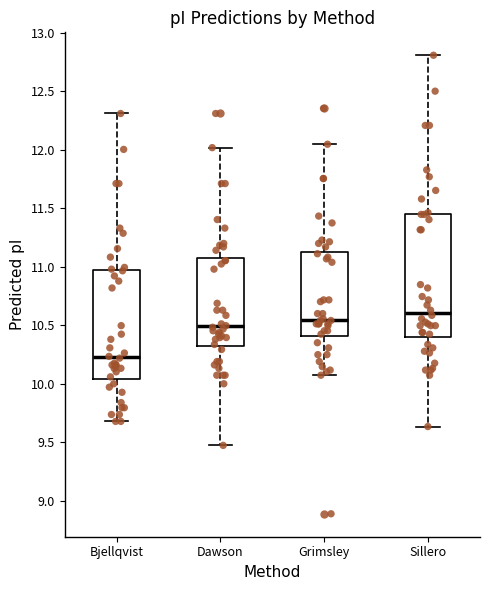

Reading left to right, transcribe this box plot: for each box, give where its median line is, the range the box spans, and where its two whiskers end, as read against the y-axis. The values are not printed on the chart, so give them approximately, as read against the axis.

Bjellqvist: median 10.25, box 10.05 to 10.95, whiskers 9.70 to 12.30
Dawson: median 10.50, box 10.30 to 11.05, whiskers 9.45 to 12.00
Grimsley: median 10.55, box 10.40 to 11.15, whiskers 10.05 to 12.05
Sillero: median 10.60, box 10.40 to 11.45, whiskers 9.65 to 12.80